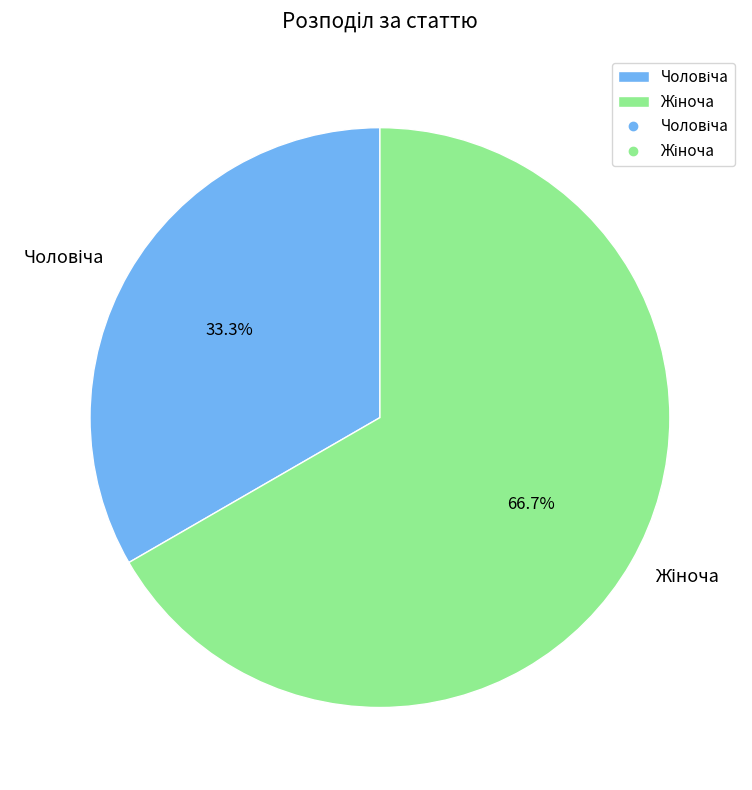

Count the number of slices in the pie.

2